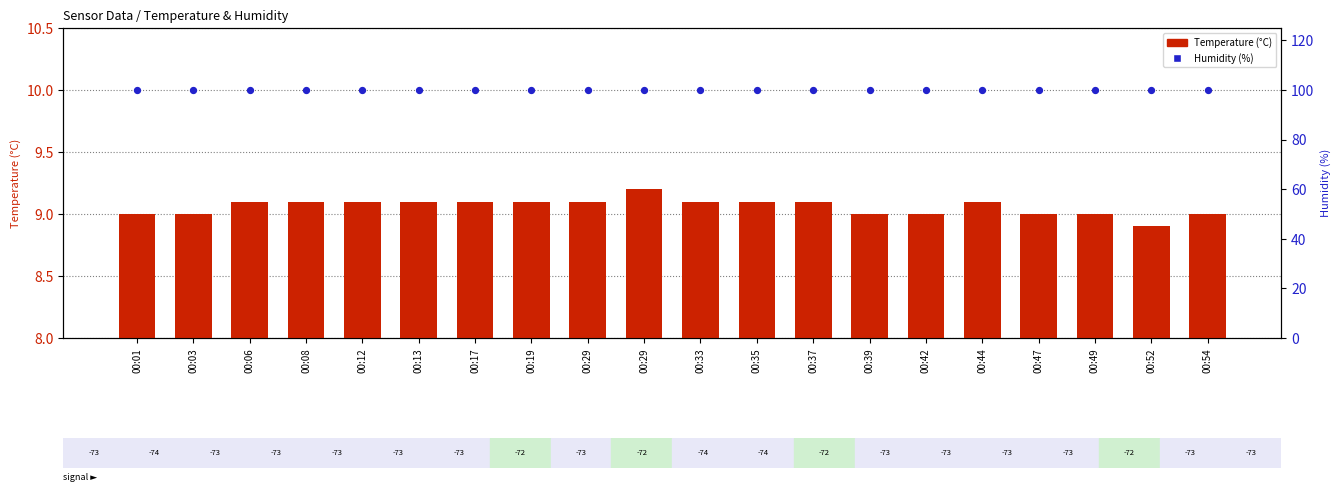

Which series has the widest spread of Y values?

Temperature (°C)